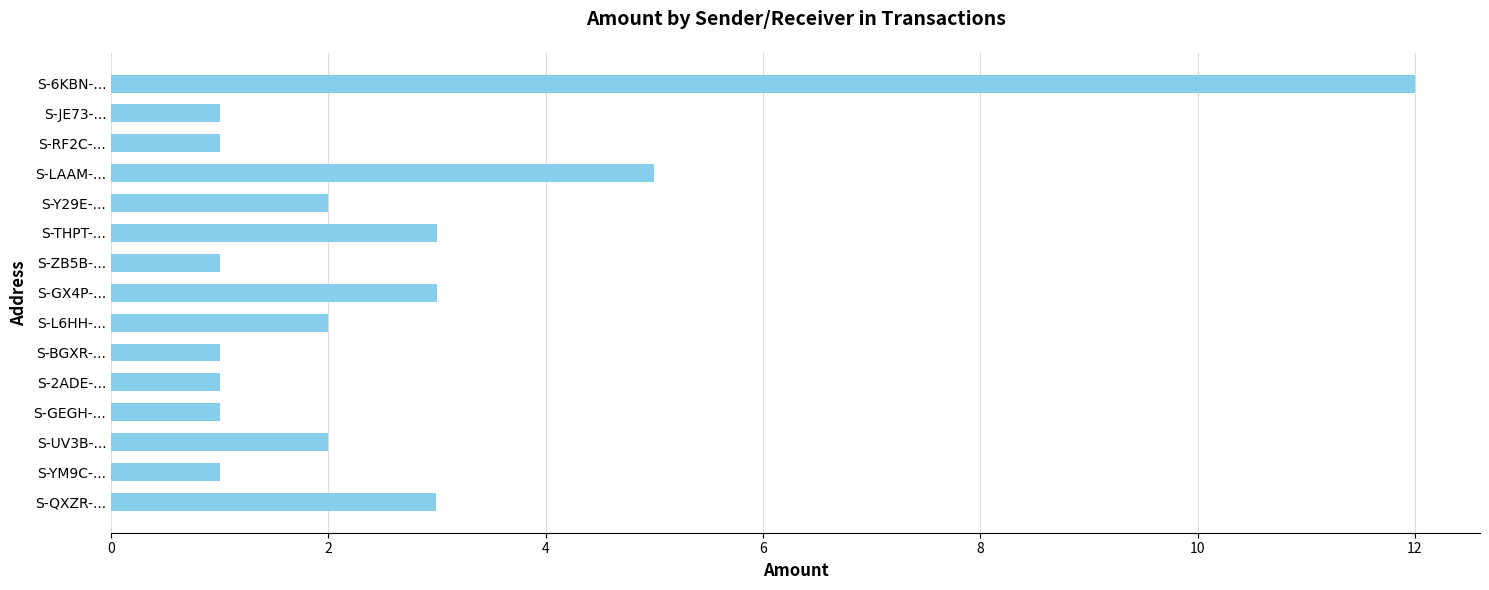

At which category does the chart reach its peak across all series?

S-6KBN-...